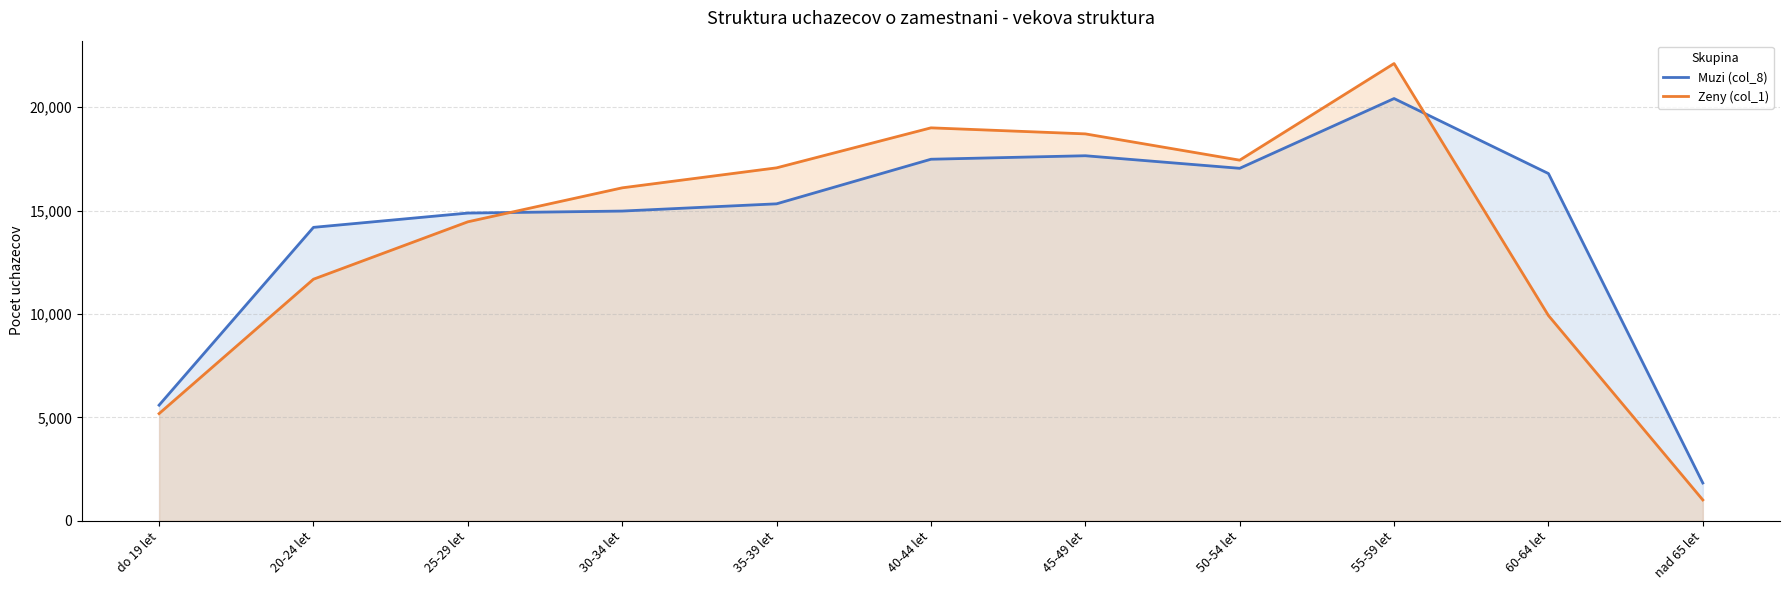

Reading left to right, list all the values displayed in this chart.

Muzi (col_8): 5591	14189	14880	14977	15327	17483	17652	17044	20418	16791	1827
Zeny (col_1): 5182	11682	14457	16100	17067	19001	18709	17438	22111	9925	1008